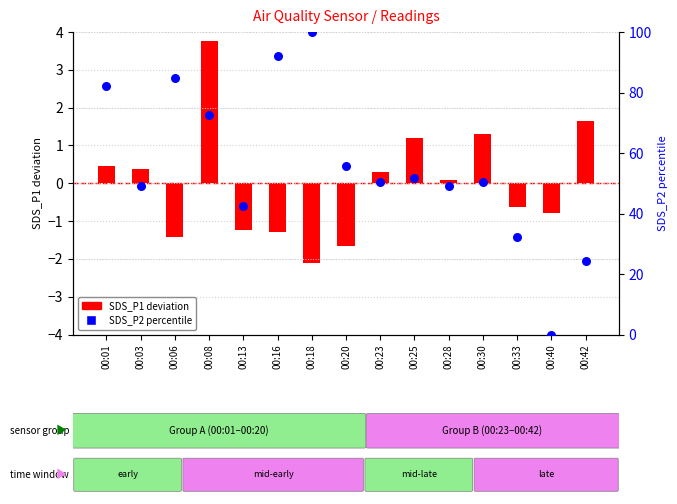

Which series contains the highest Y value?

SDS_P2 percentile